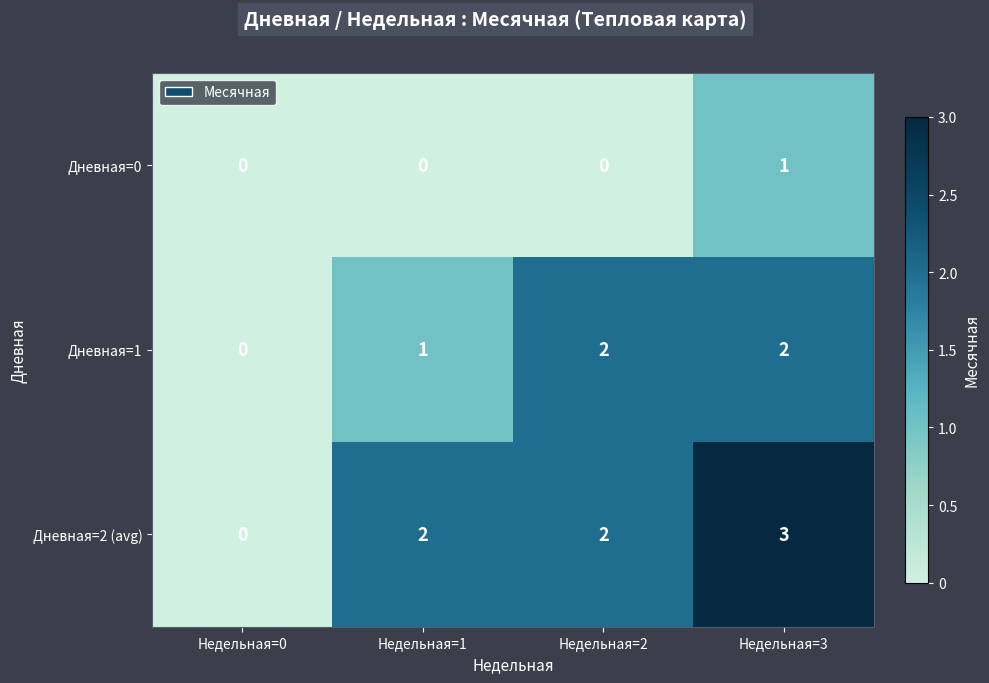

At Недельная=3, list the series in order from smallest to largest.

Дневная=0, Дневная=1, Дневная=2 (avg)